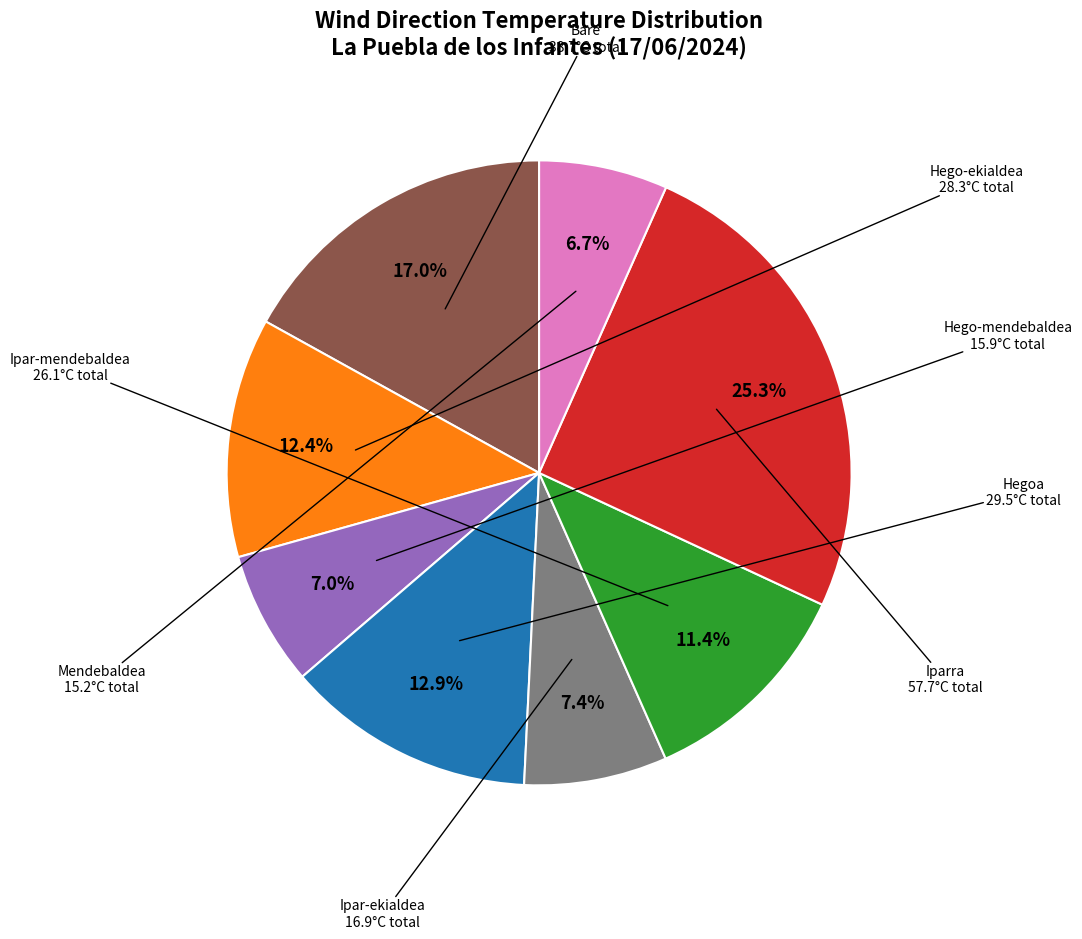

What is the largest slice in the pie chart?

Iparra